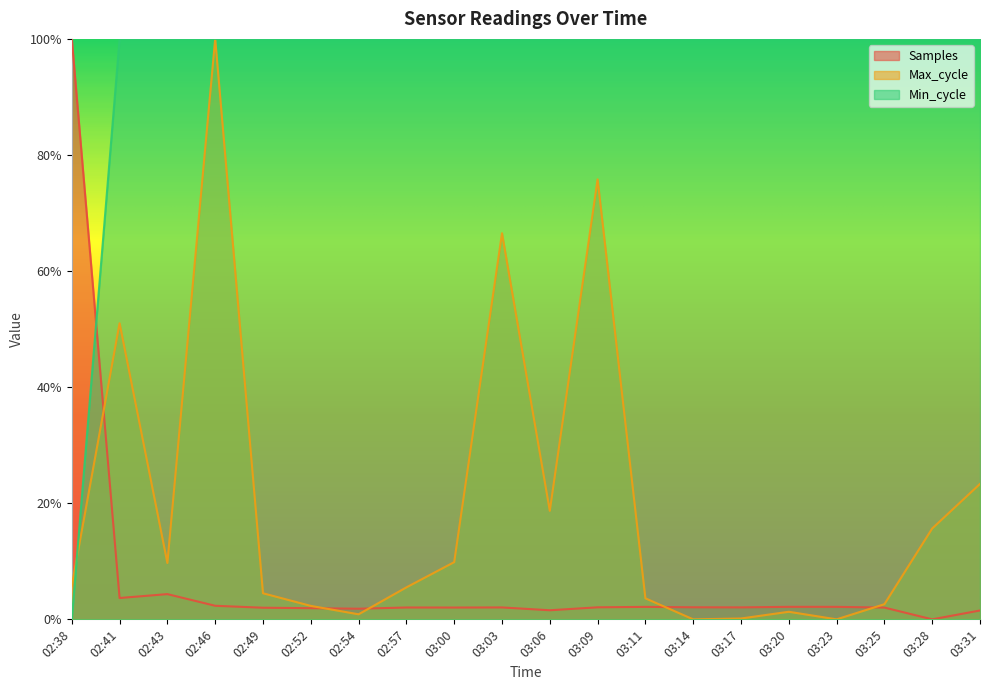

What is the difference between the maximum and minimum values in the Samples series?

1.0